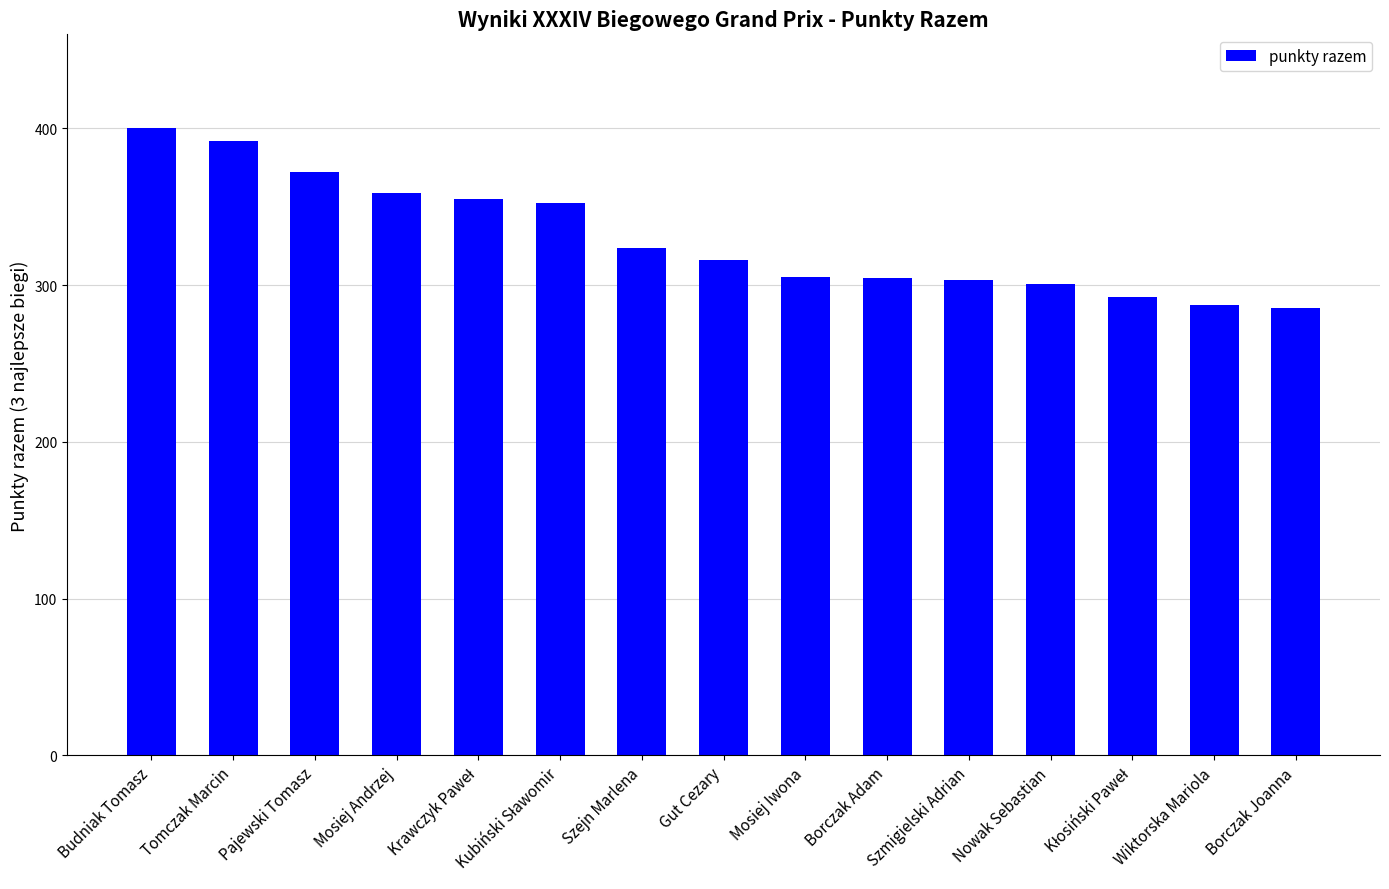

What is the difference between the second highest and minimum values?

106.3